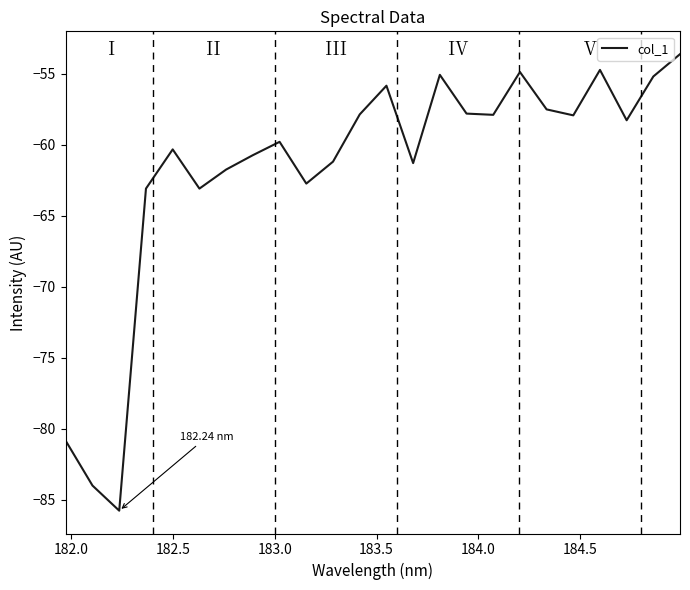

What is the difference between the maximum and minimum values?

32.2